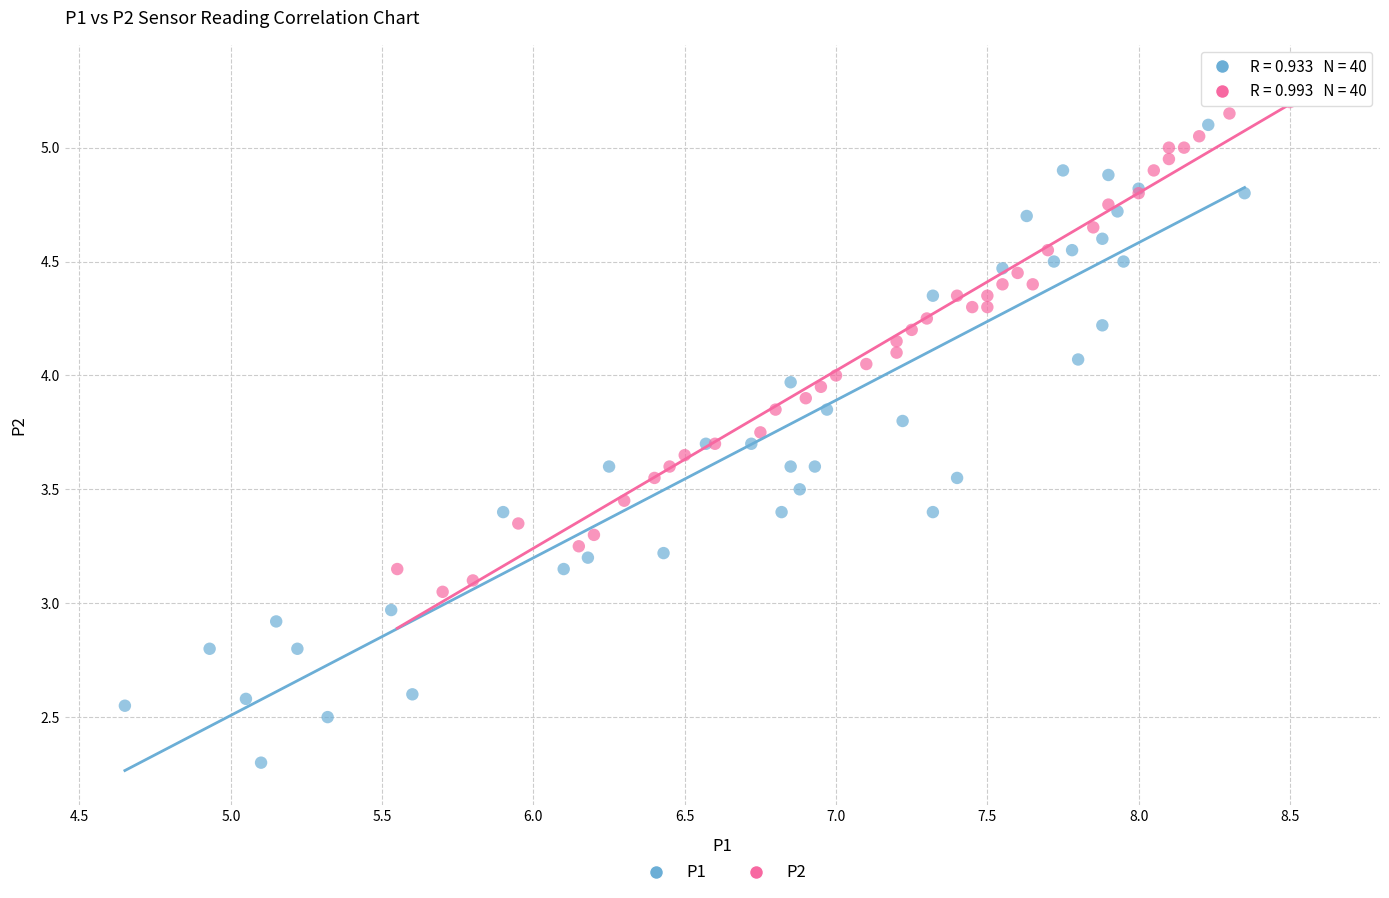

Which series has the widest spread of Y values?

P1